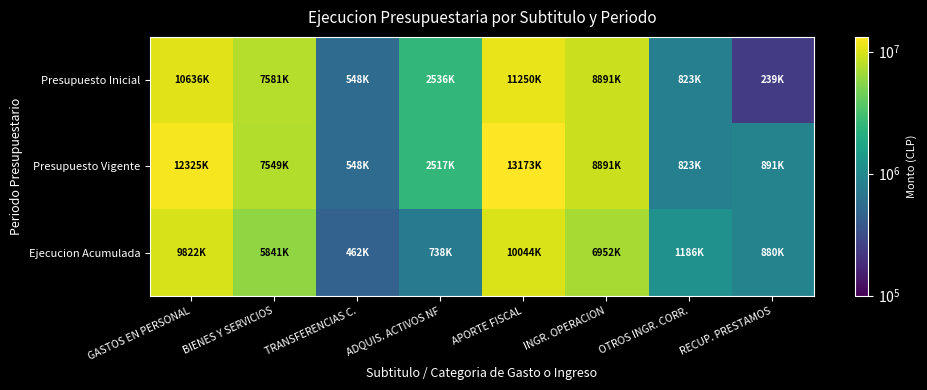

How many series are shown in this chart?

3